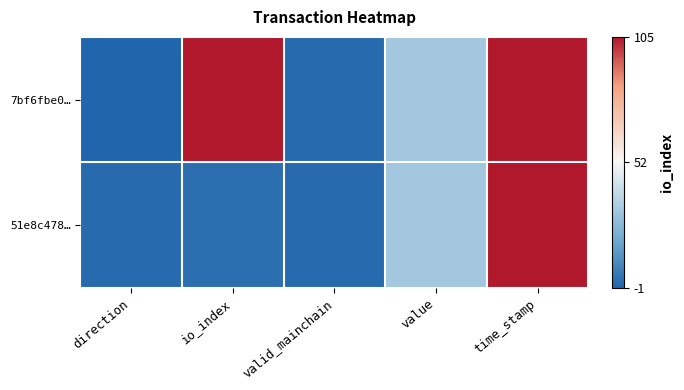

Reading left to right, what are all the values shown in this chart?

7bf6fbe0…: direction=-1.0	io_index=105.0	valid_mainchain=1.0	value=31.5	time_stamp=1570518202.0
51e8c478…: direction=1.0	io_index=2.0	valid_mainchain=1.0	value=31.5	time_stamp=1570413280.0